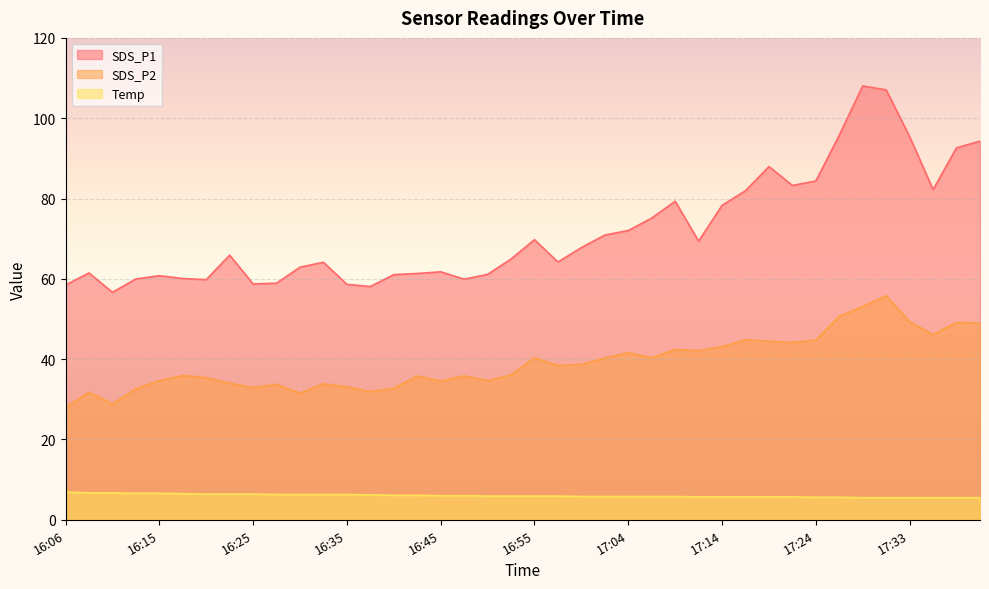

What is the difference between the maximum and minimum values in the Temp series?

1.4